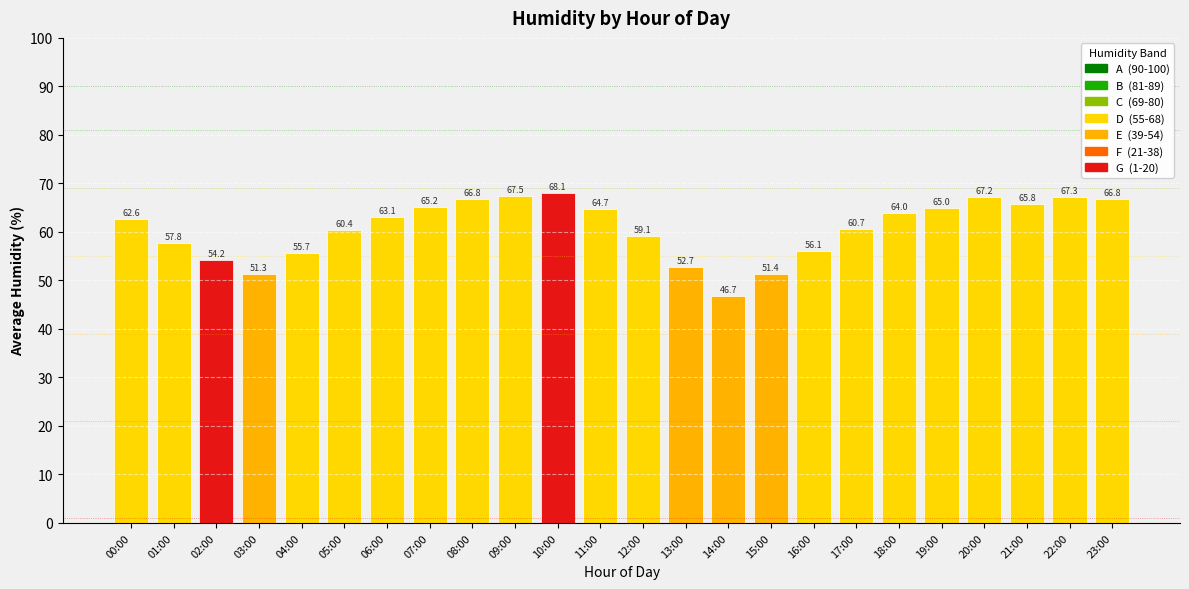

What is the maximum value shown in the chart?

68.1